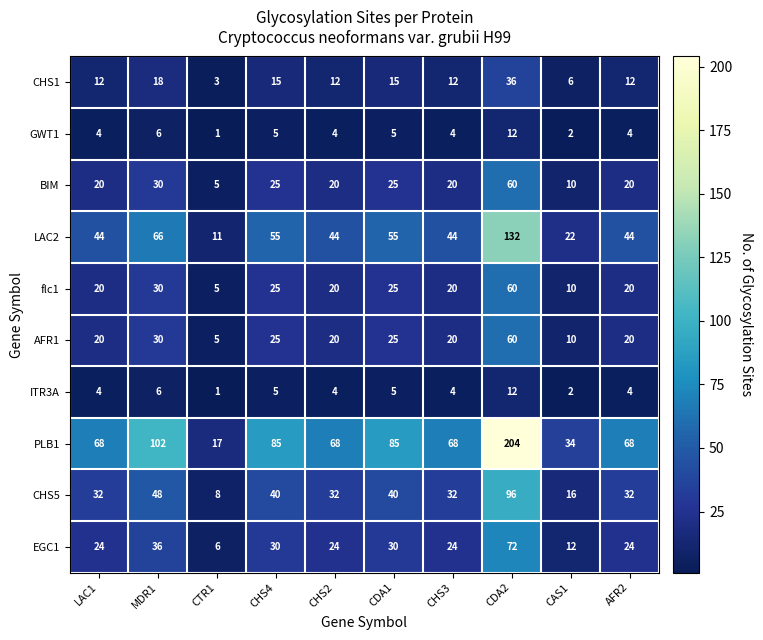

The value of CHS5 at CHS3 is 20. True or false?

False